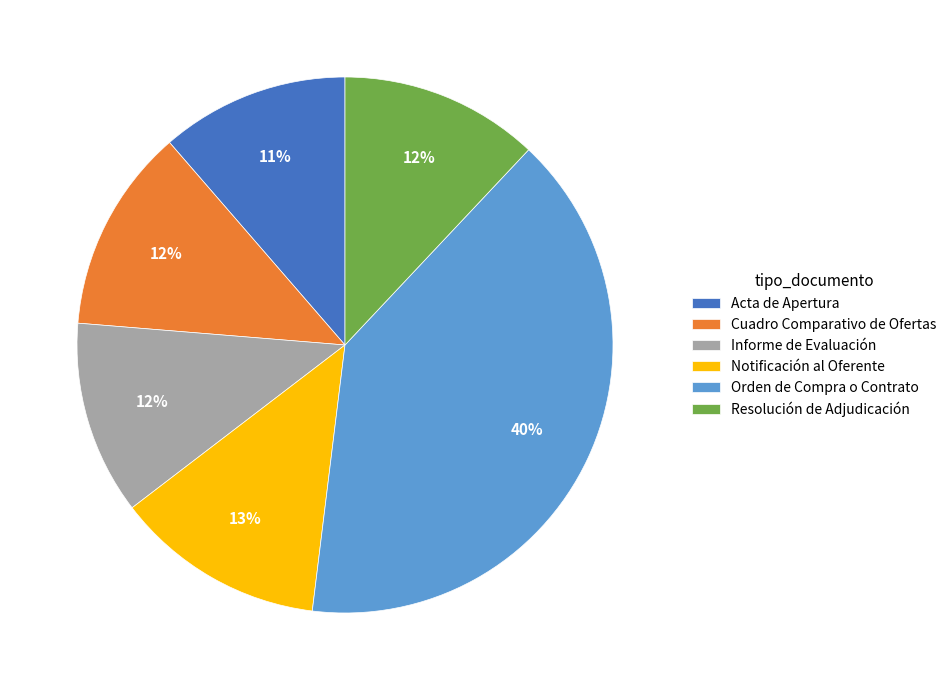

To the nearest percent, what is the difference between the largest and smallest slice percentages?

29%